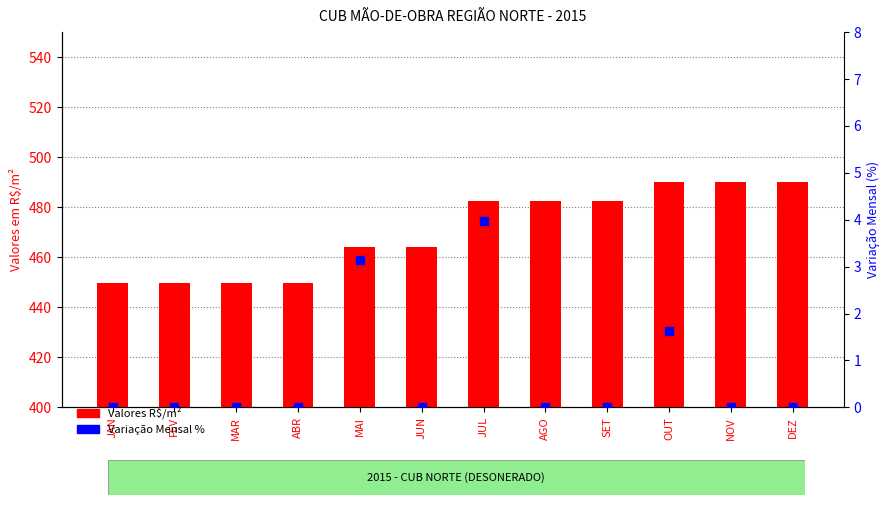

What is the total value across all series at JUL?

486.4